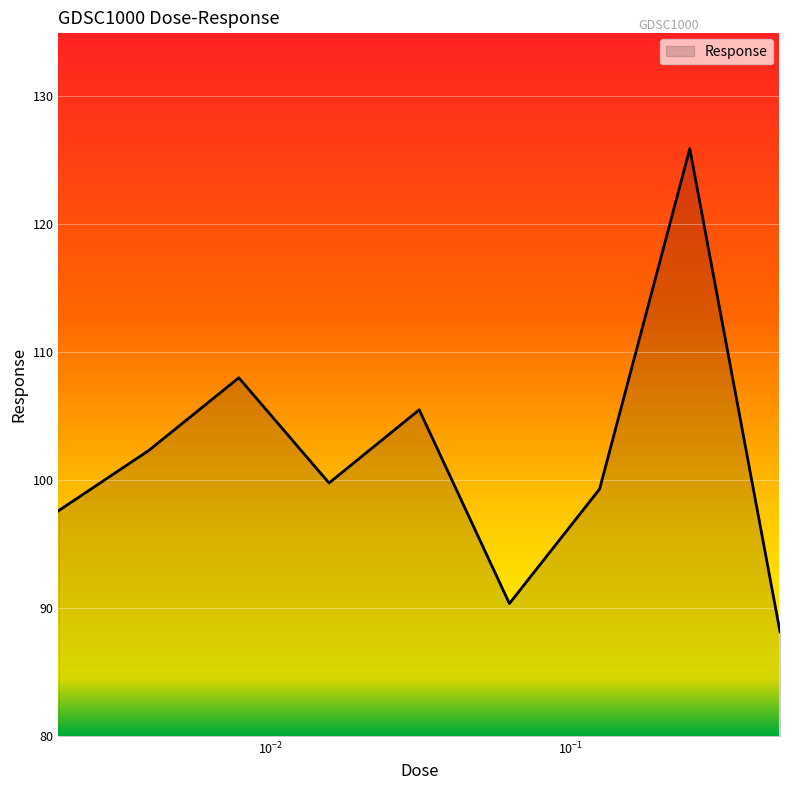

What is the smallest value displayed?

88.2